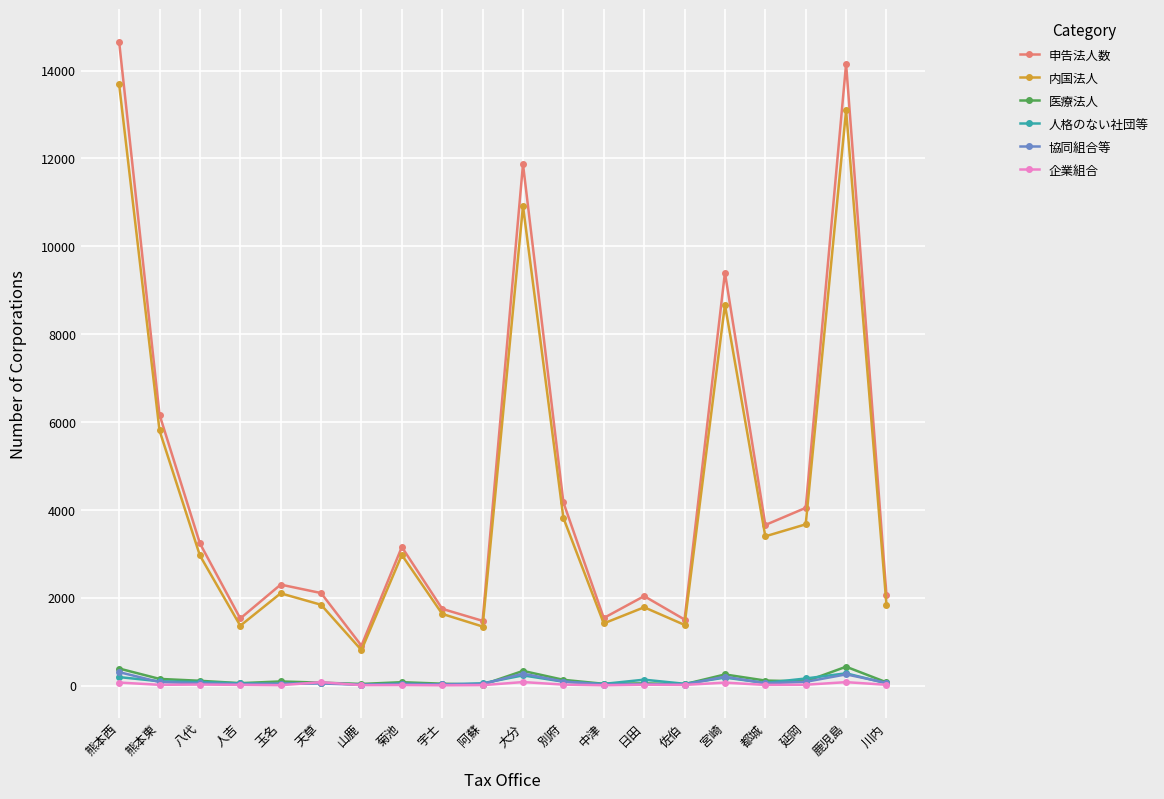

What is the minimum value for 内国法人?

811